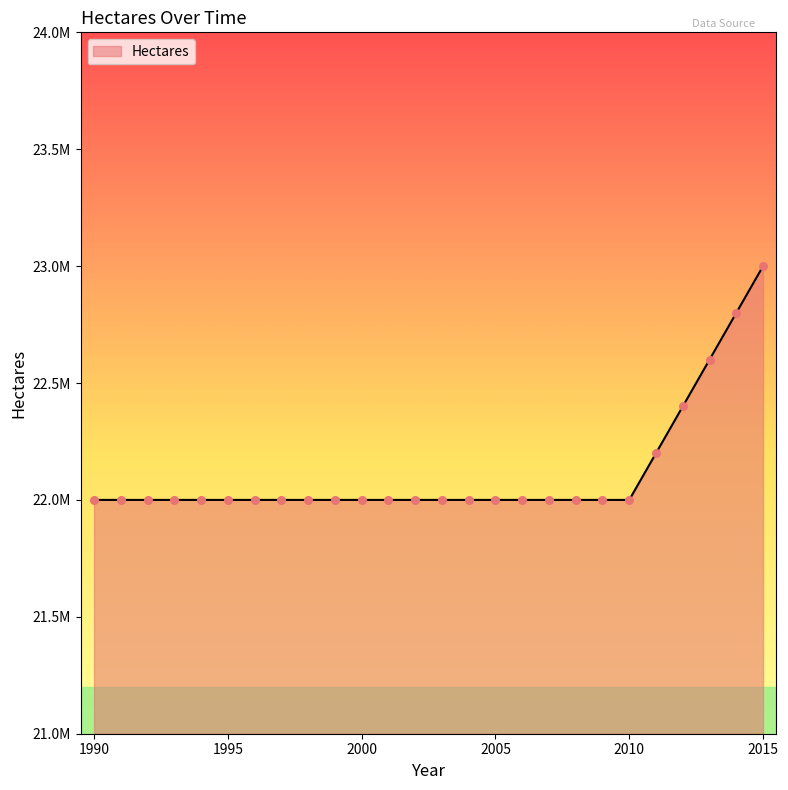

Does the chart have visible grid lines?

No